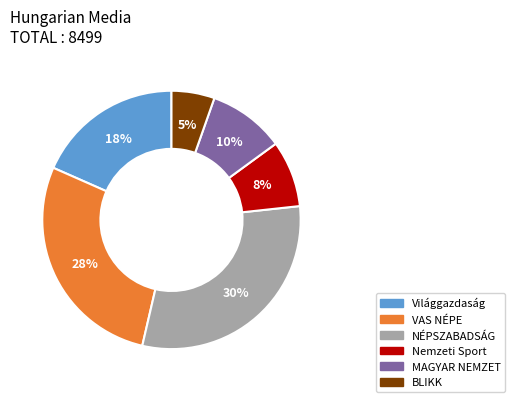

How many segments does this pie chart have?

6